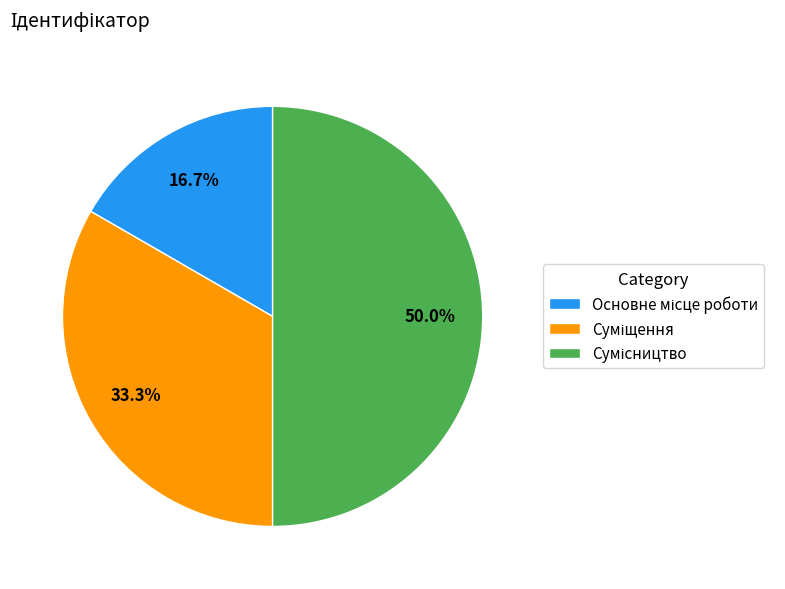

Combined, do Сумісництво and Основне місце роботи account for over 50%?

Yes